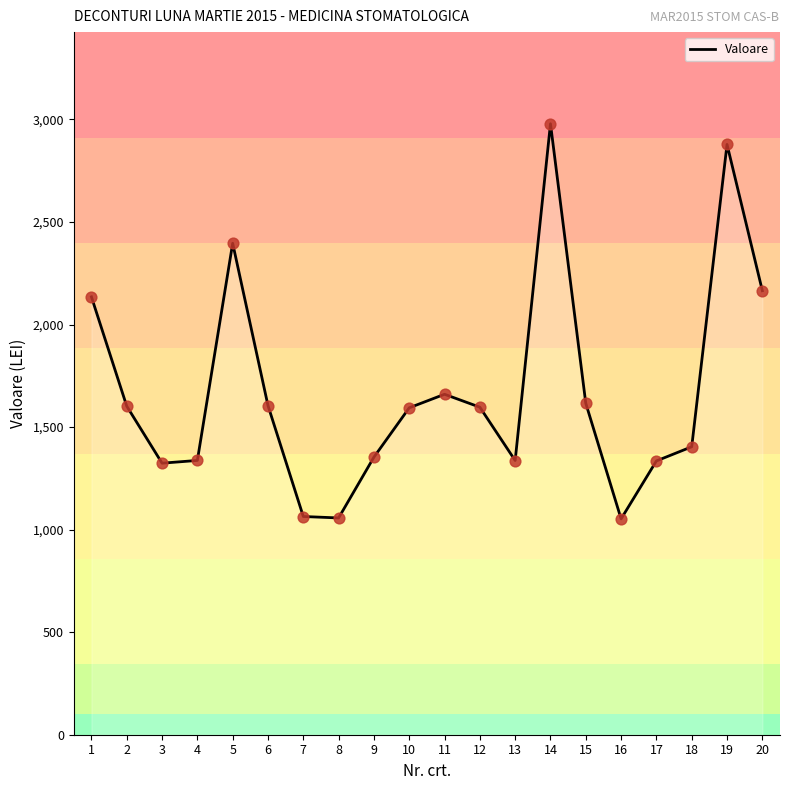

Which has a higher value, 20 or 16?

20